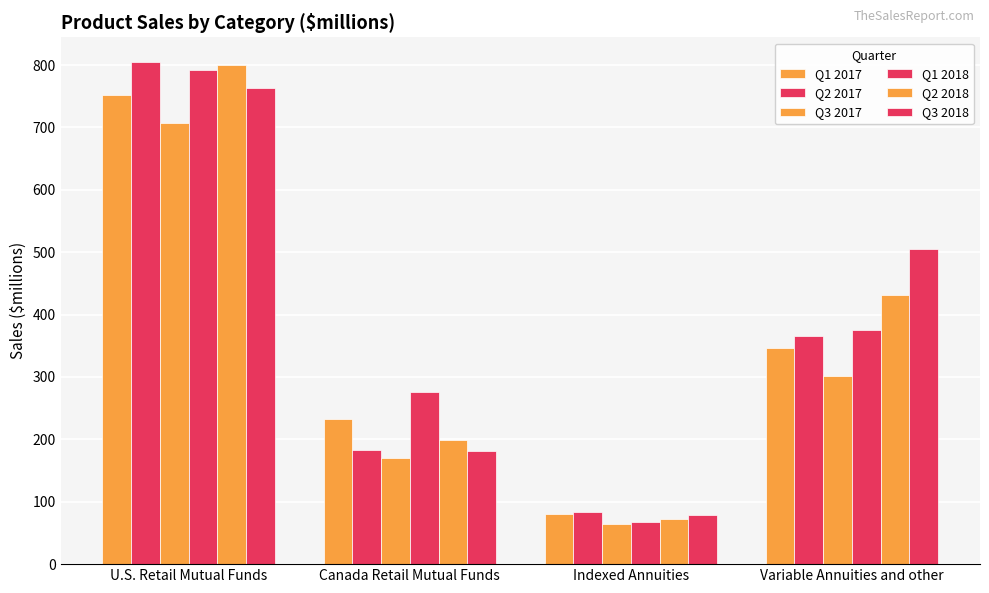

The Q1 2017 series shows 80.9 at Indexed Annuities. True or false?

True